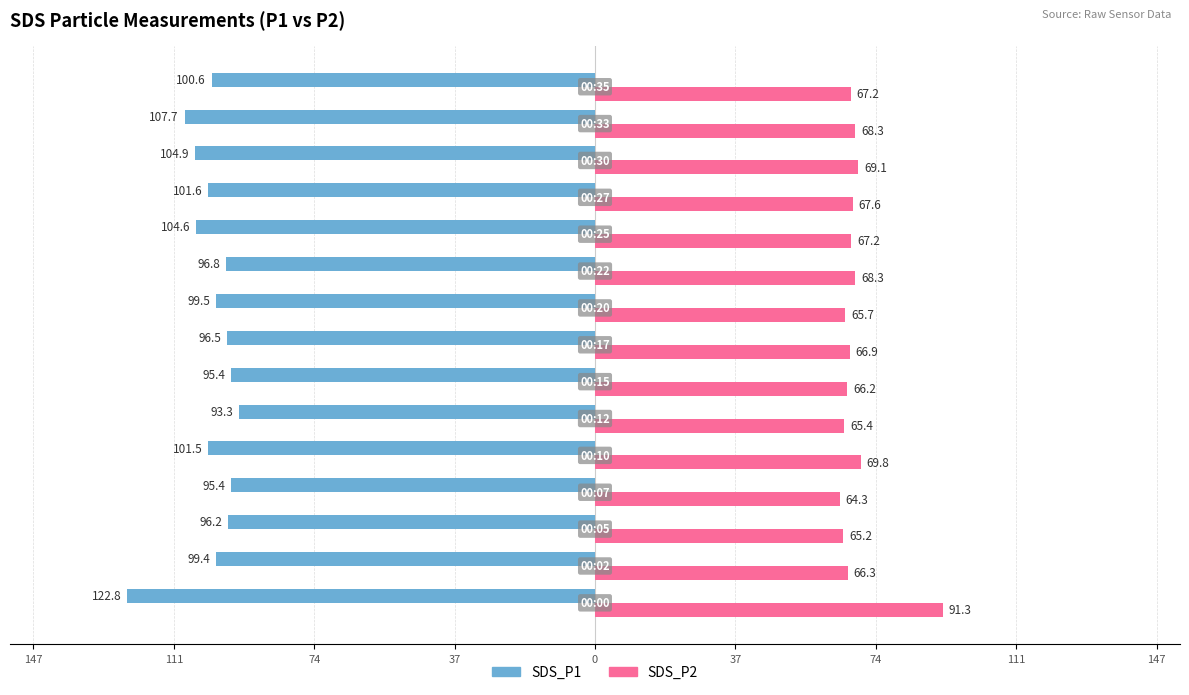

What are all the series names shown in the legend?

SDS_P1, SDS_P2